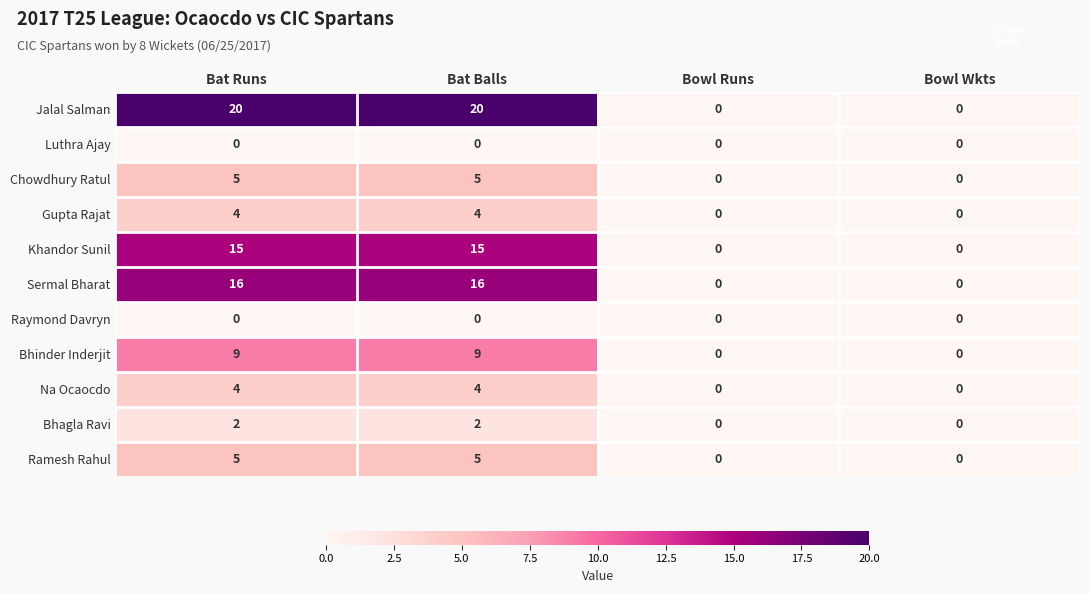

What is the highest value of the Jalal Salman series?

20